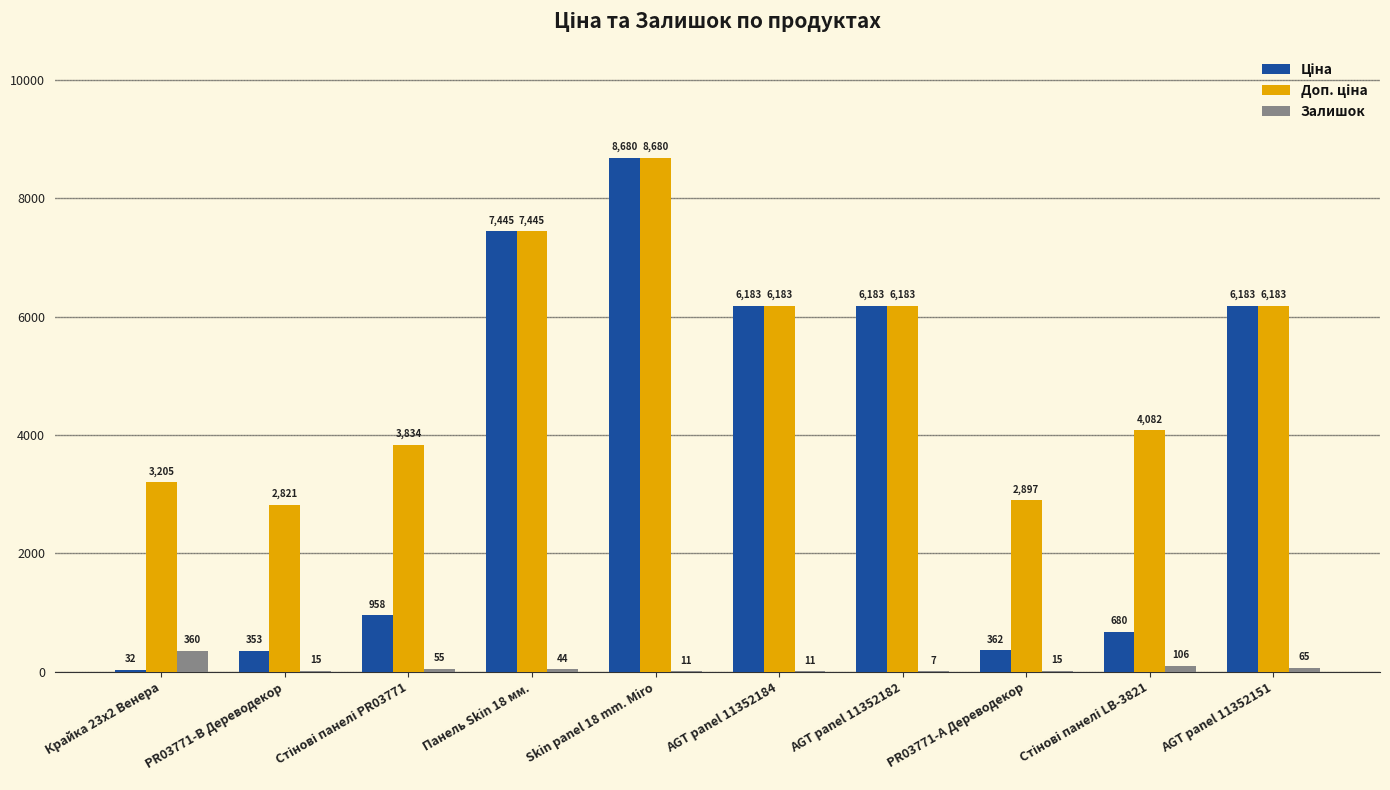

How many data points does each series have?

10